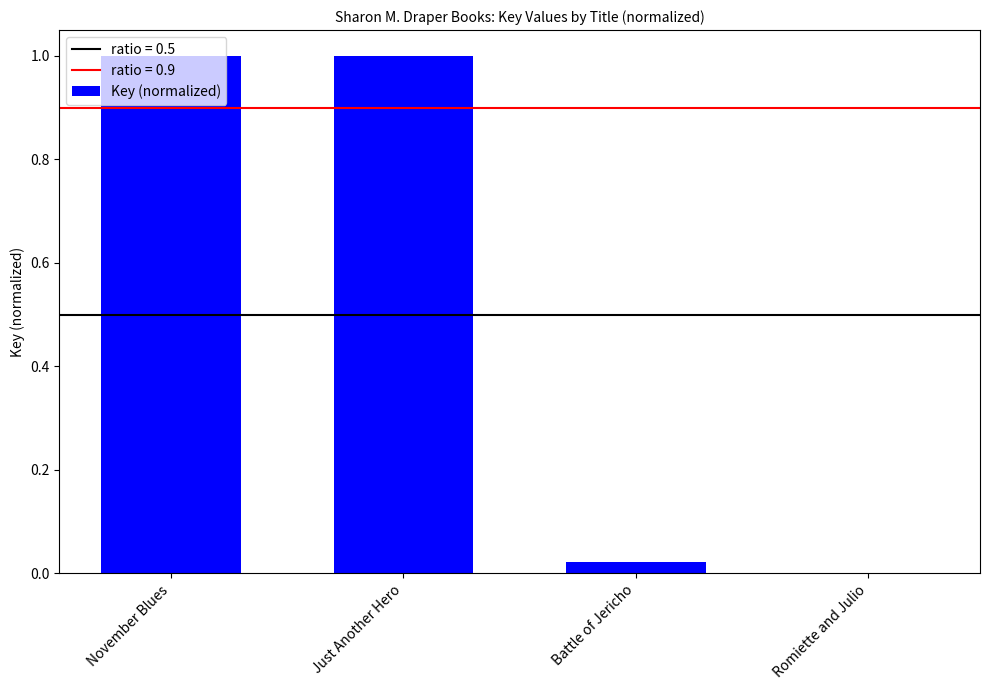

What is the approximate value at Just Another Hero?

1.0